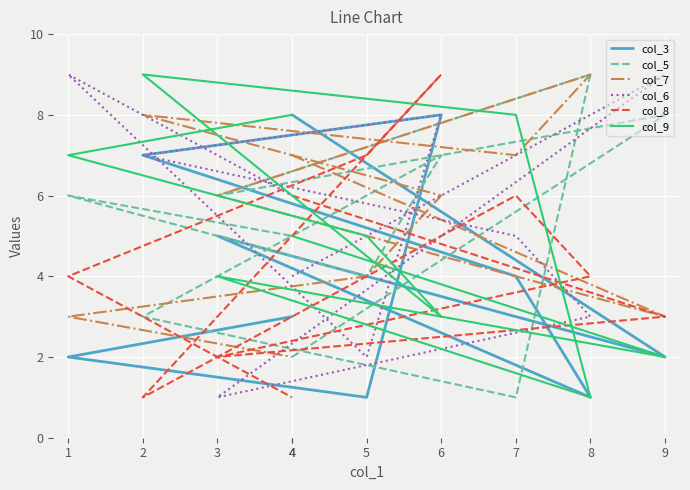

Reading left to right, extract all data points from this chart.

col_3: 4=8	9=2	3=5	8=1	7=4	2=7	6=8	5=1	1=2	4=3
col_5: 4=2	9=8	3=6	8=9	7=1	2=3	6=7	5=4	1=6	4=5
col_7: 4=7	9=3	3=6	8=9	7=7	2=8	6=6	5=4	1=3	4=2
col_6: 4=4	9=9	3=1	8=3	7=5	2=7	6=8	5=2	1=9	4=6
col_8: 4=6	9=3	3=2	8=4	7=6	2=1	6=9	5=7	1=4	4=1
col_9: 4=5	9=2	3=4	8=1	7=8	2=9	6=3	5=5	1=7	4=8